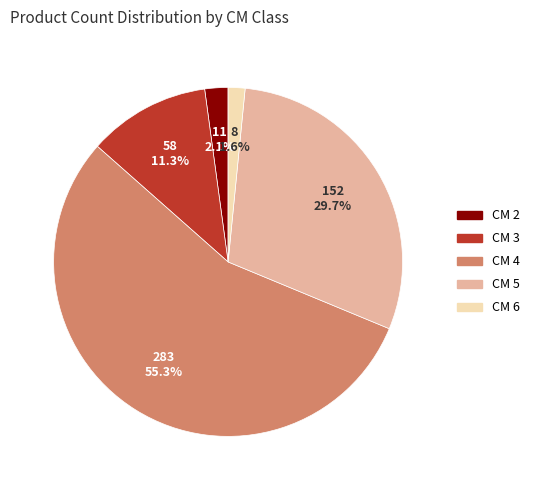

Which category accounts for the majority?

CM 4